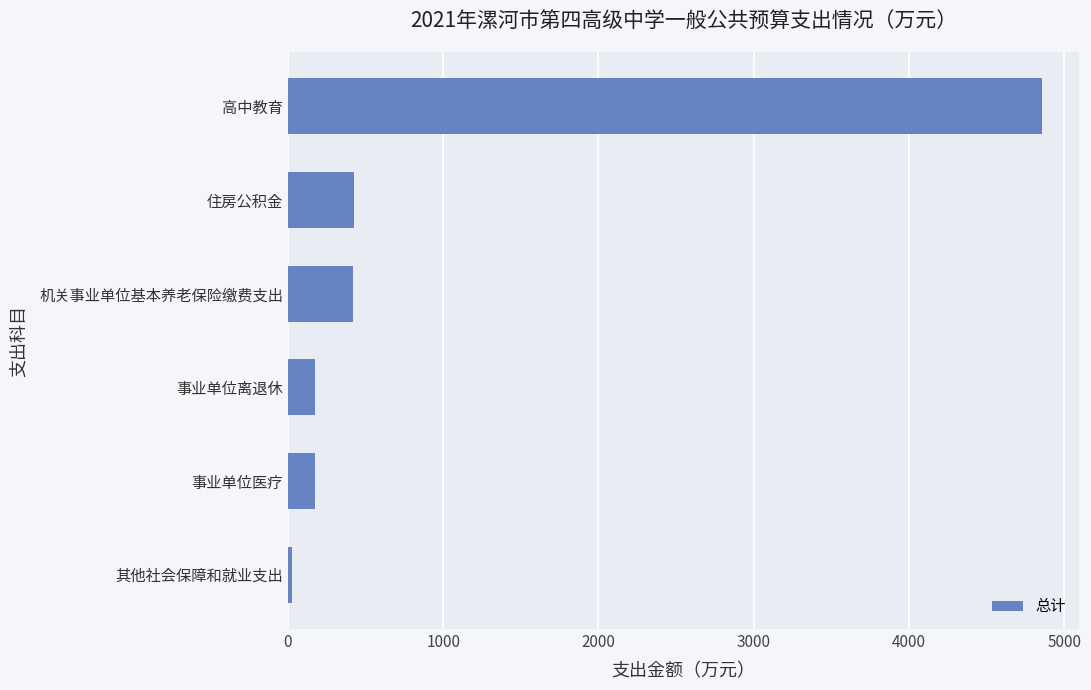

What is the difference between the second highest and minimum values?

403.5